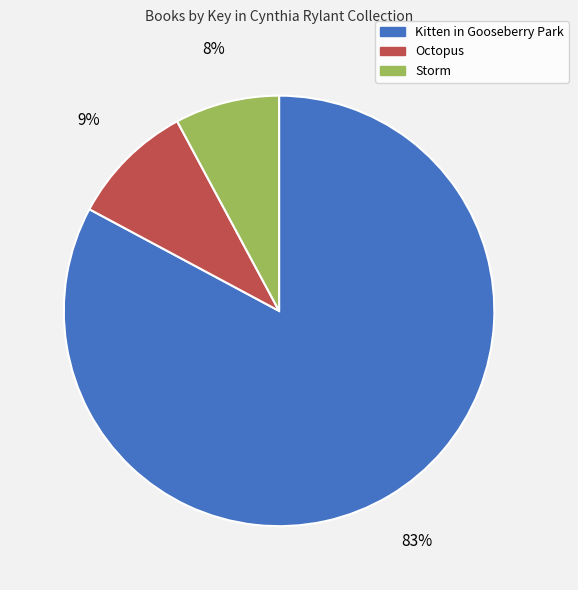

Is it true that Storm is 8% of the pie?

True